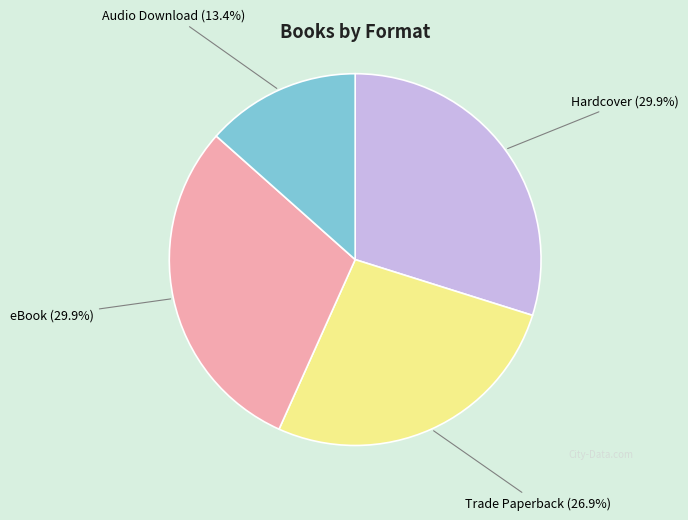

Does any single category account for the majority?

No